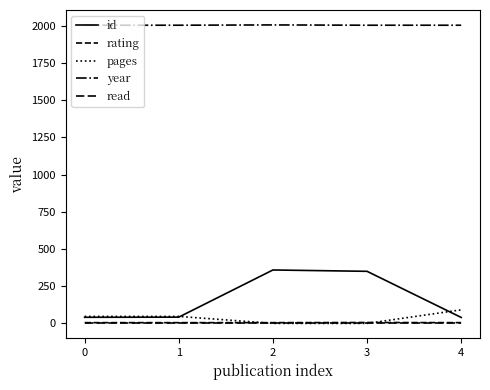

True or false: read has a value of 1 at 1.

False